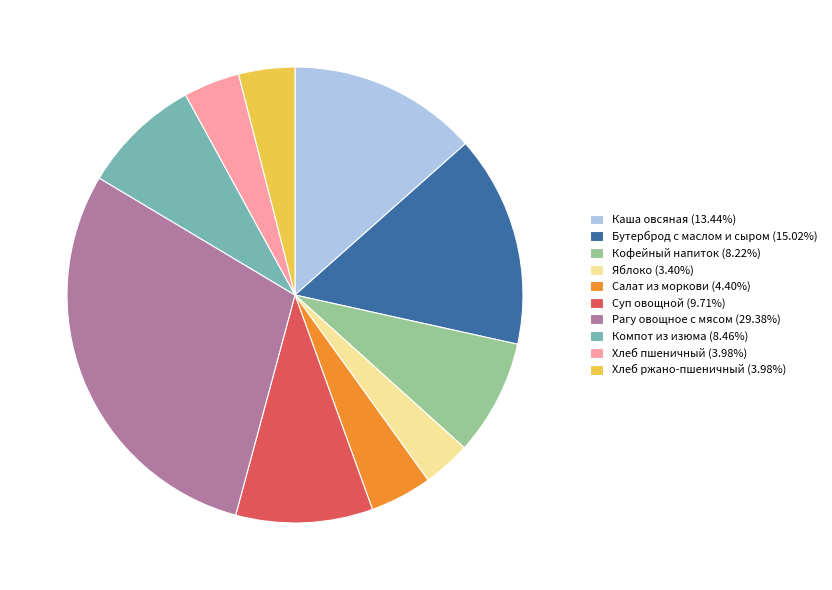

Which category has the biggest portion of the pie?

Рагу овощное с мясом